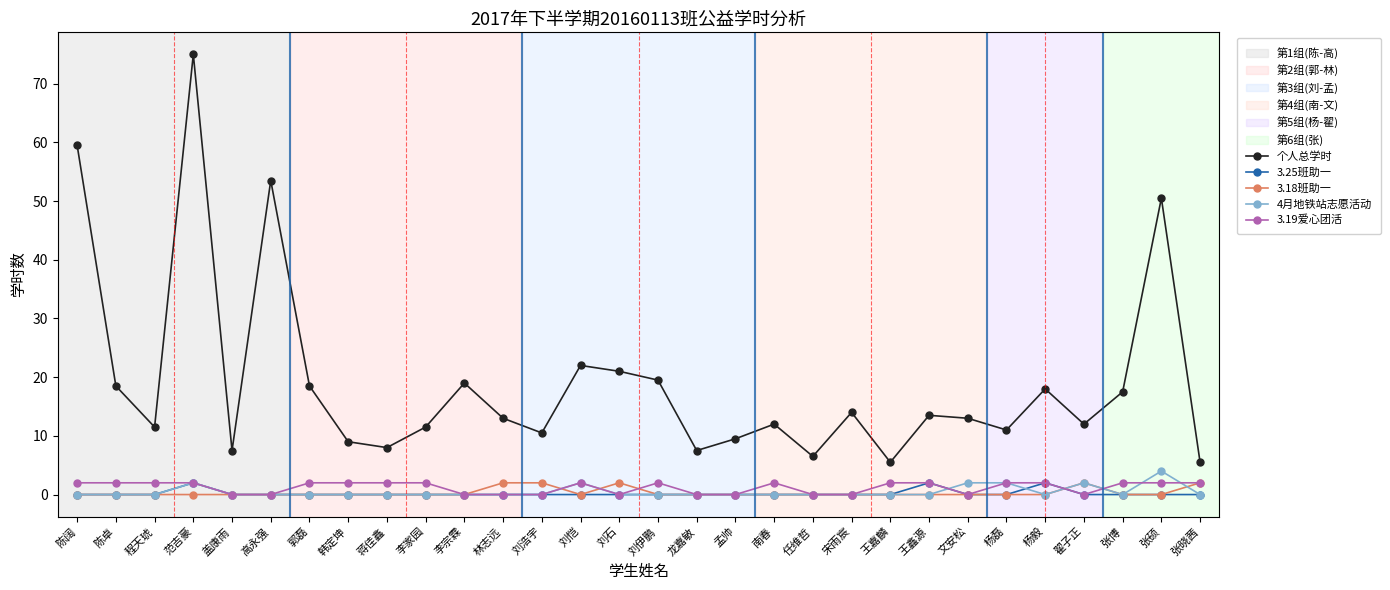

True or false: 3.19爱心团活 has more than 1 interior local peaks.

True